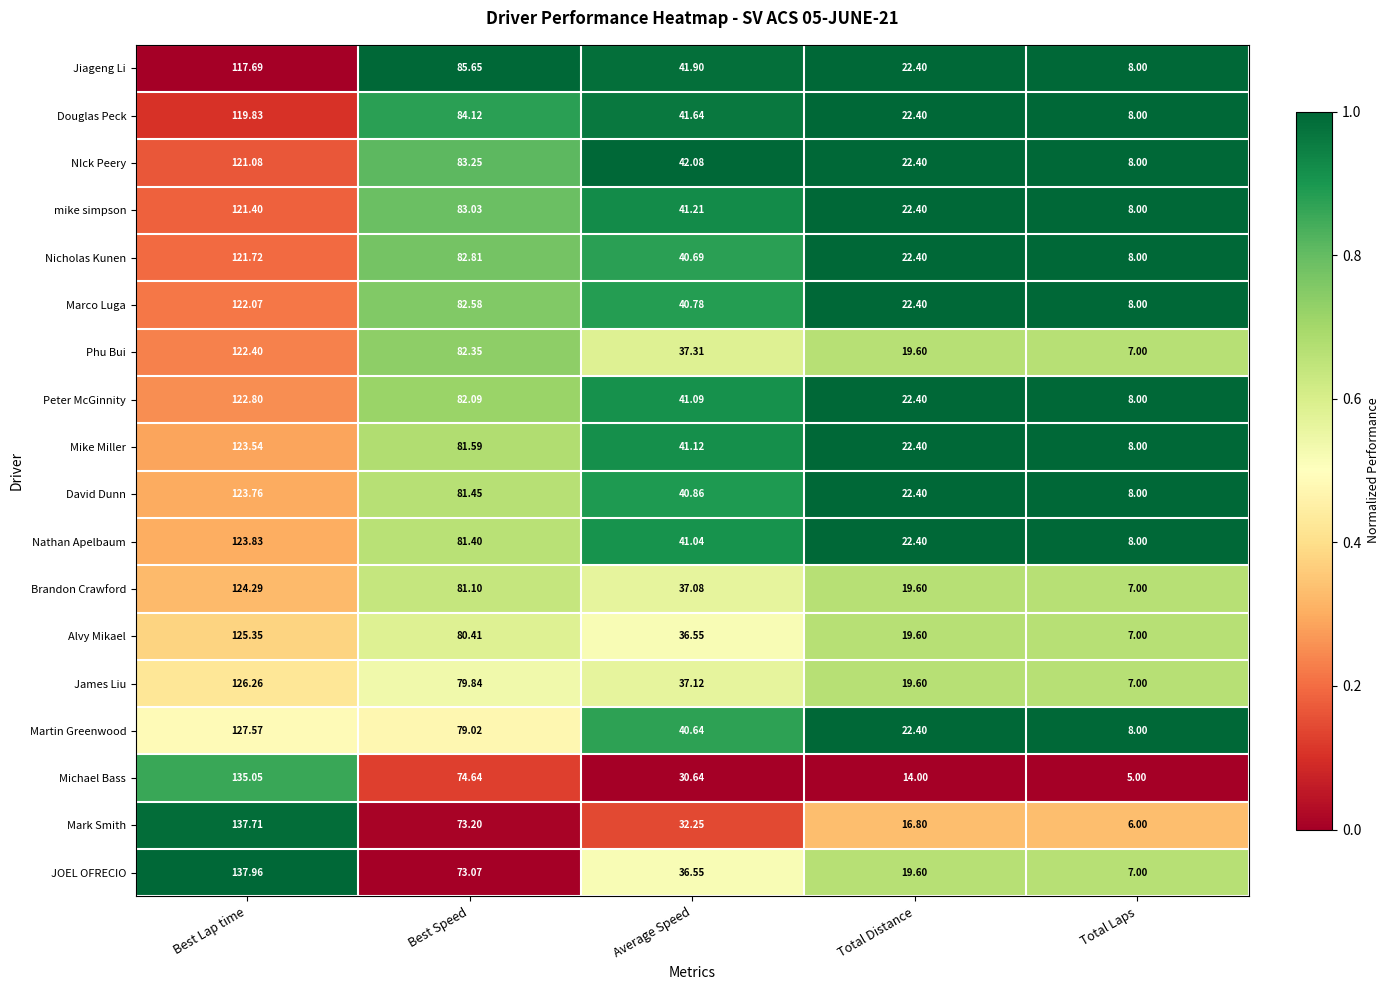

Is the value of Mark Smith at Average Speed greater than the value of NIck Peery at Average Speed?

No